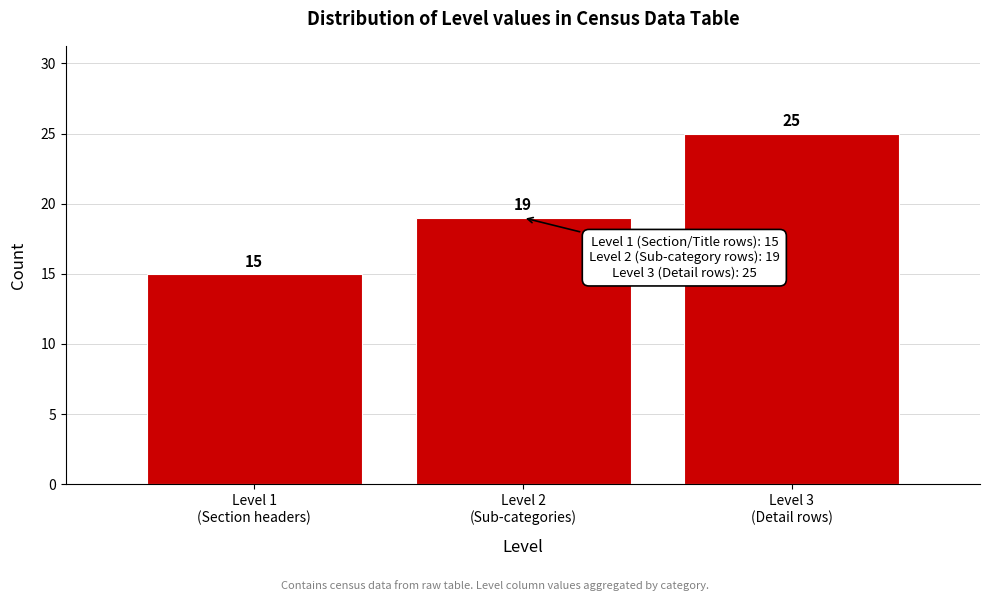

Reading left to right, what are all the values shown in this chart?

15	19	25